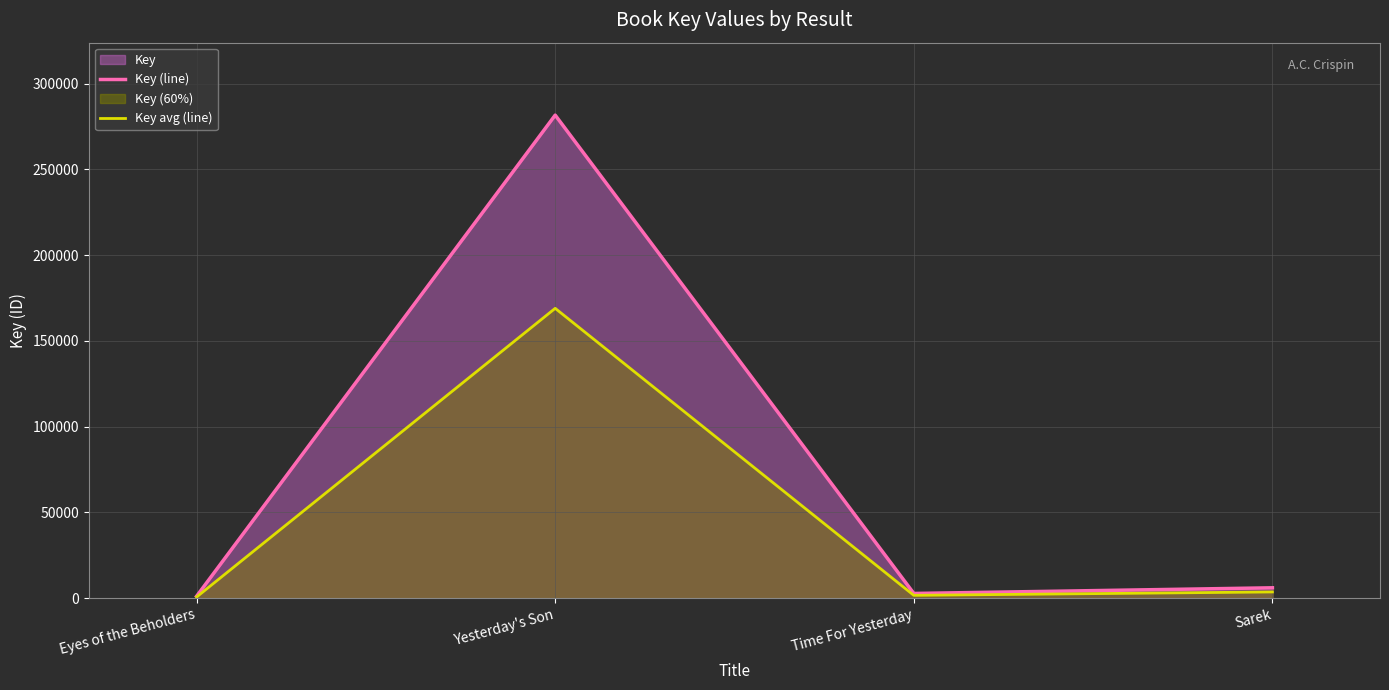

What is the difference between the Key avg (line) values at Yesterday's Son and Time For Yesterday?

167349.6